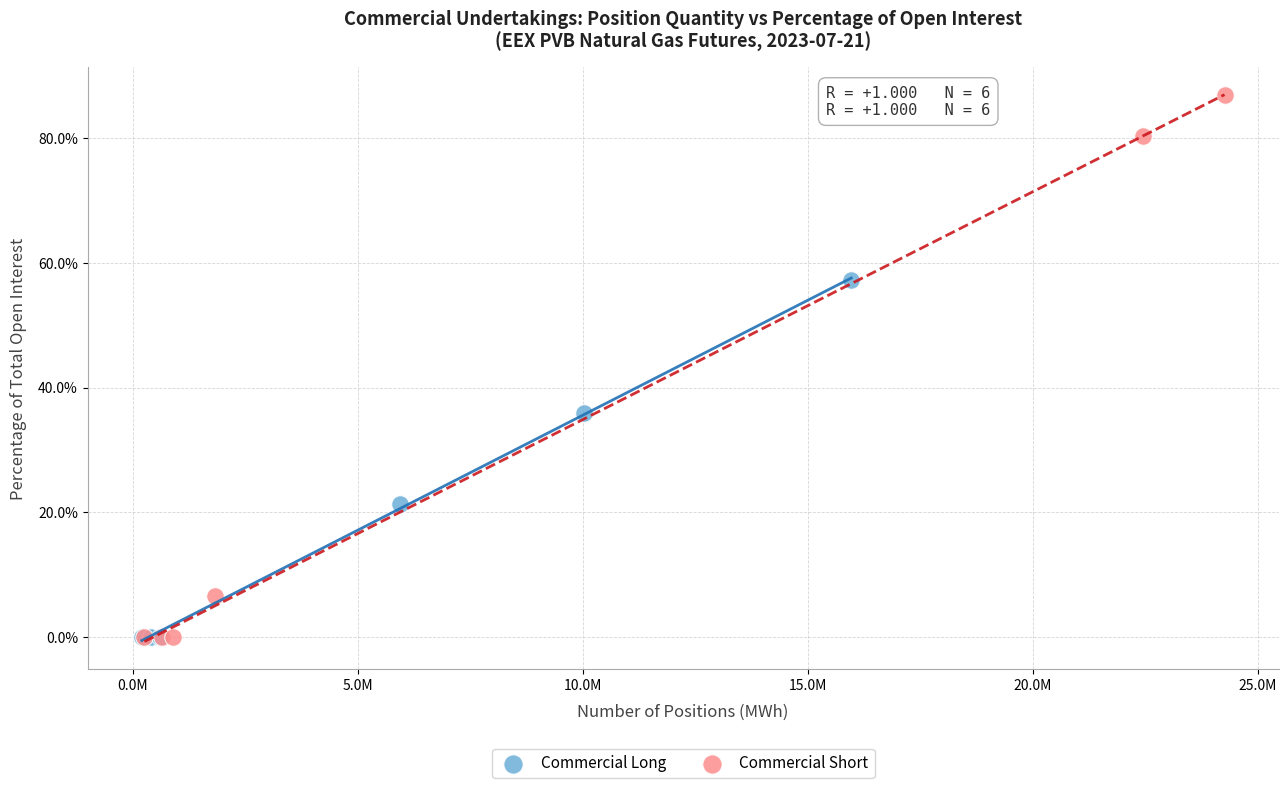

Which series contains the highest Y value?

Commercial Short